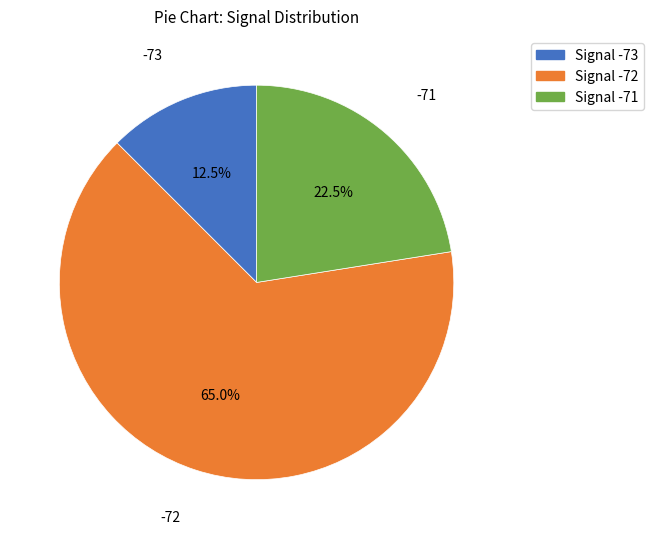

Combined, do Signal -73 and Signal -72 account for over 50%?

Yes